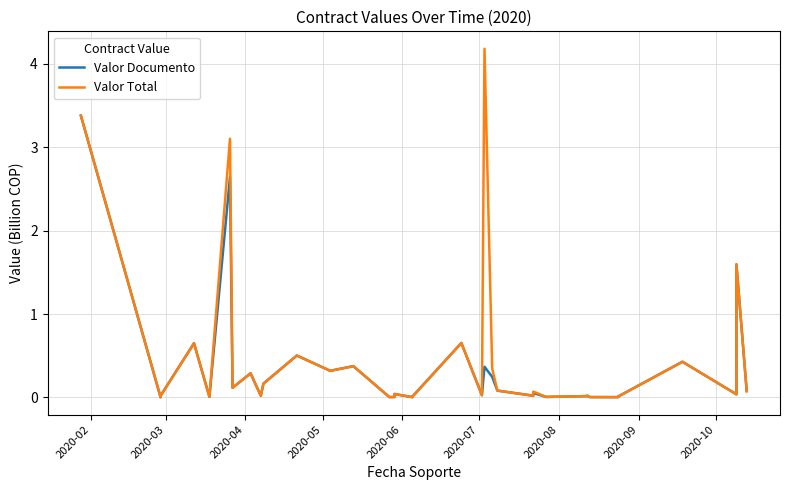

What is the average value of the Valor Documento series?

0.3